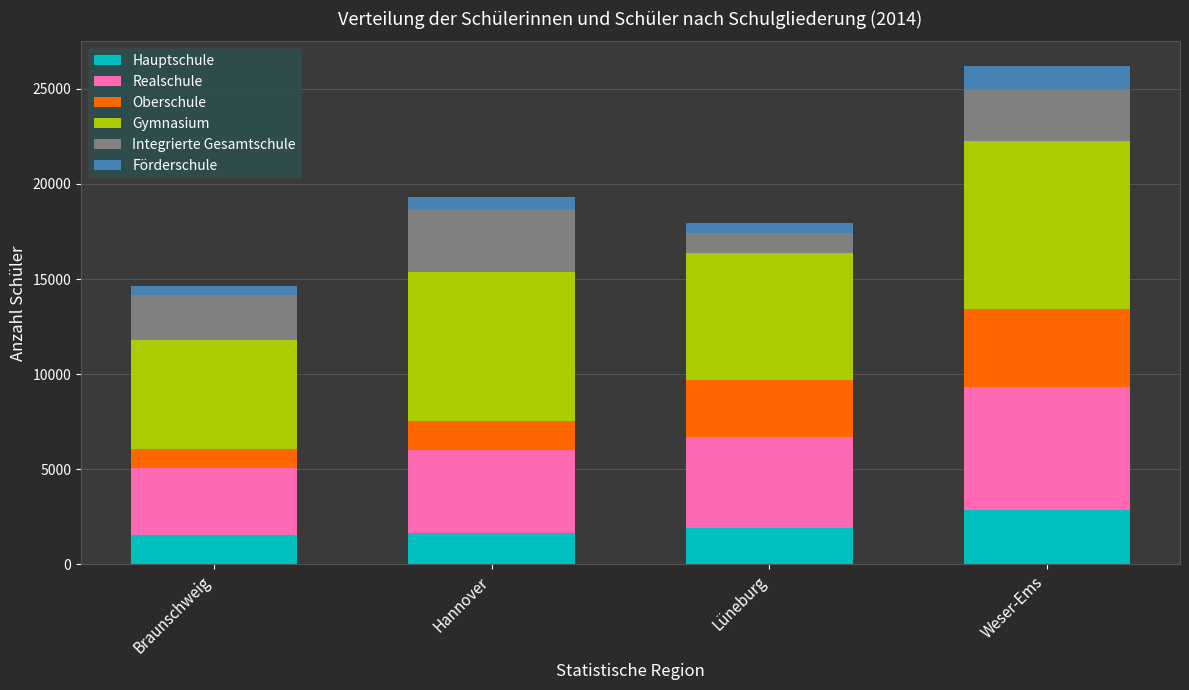

What is the sum of the Hauptschule values at Weser-Ems and Hannover?

4494